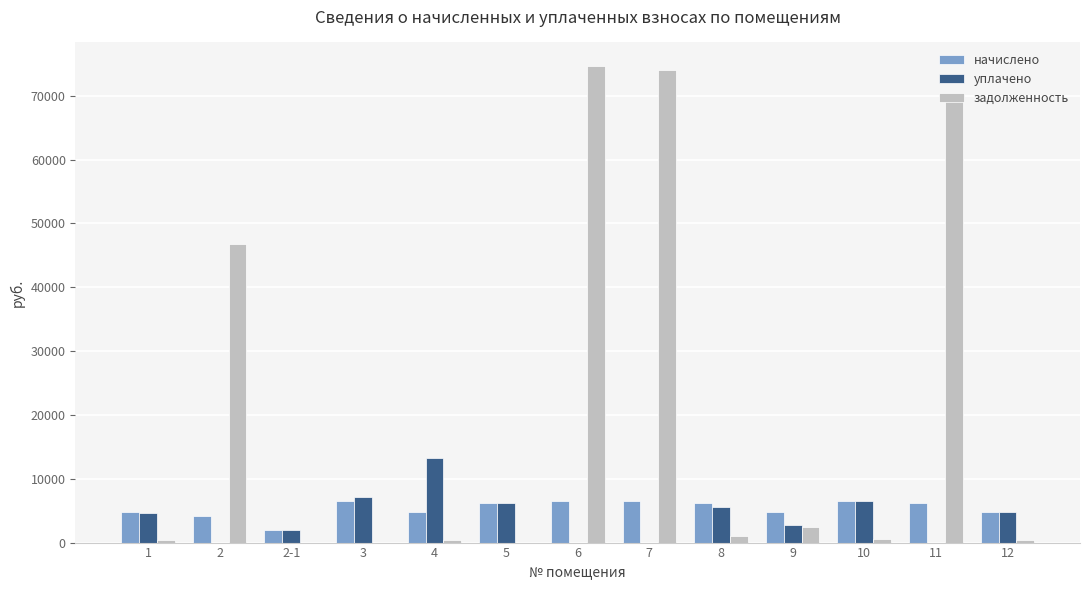

How many groups of bars are there?

13